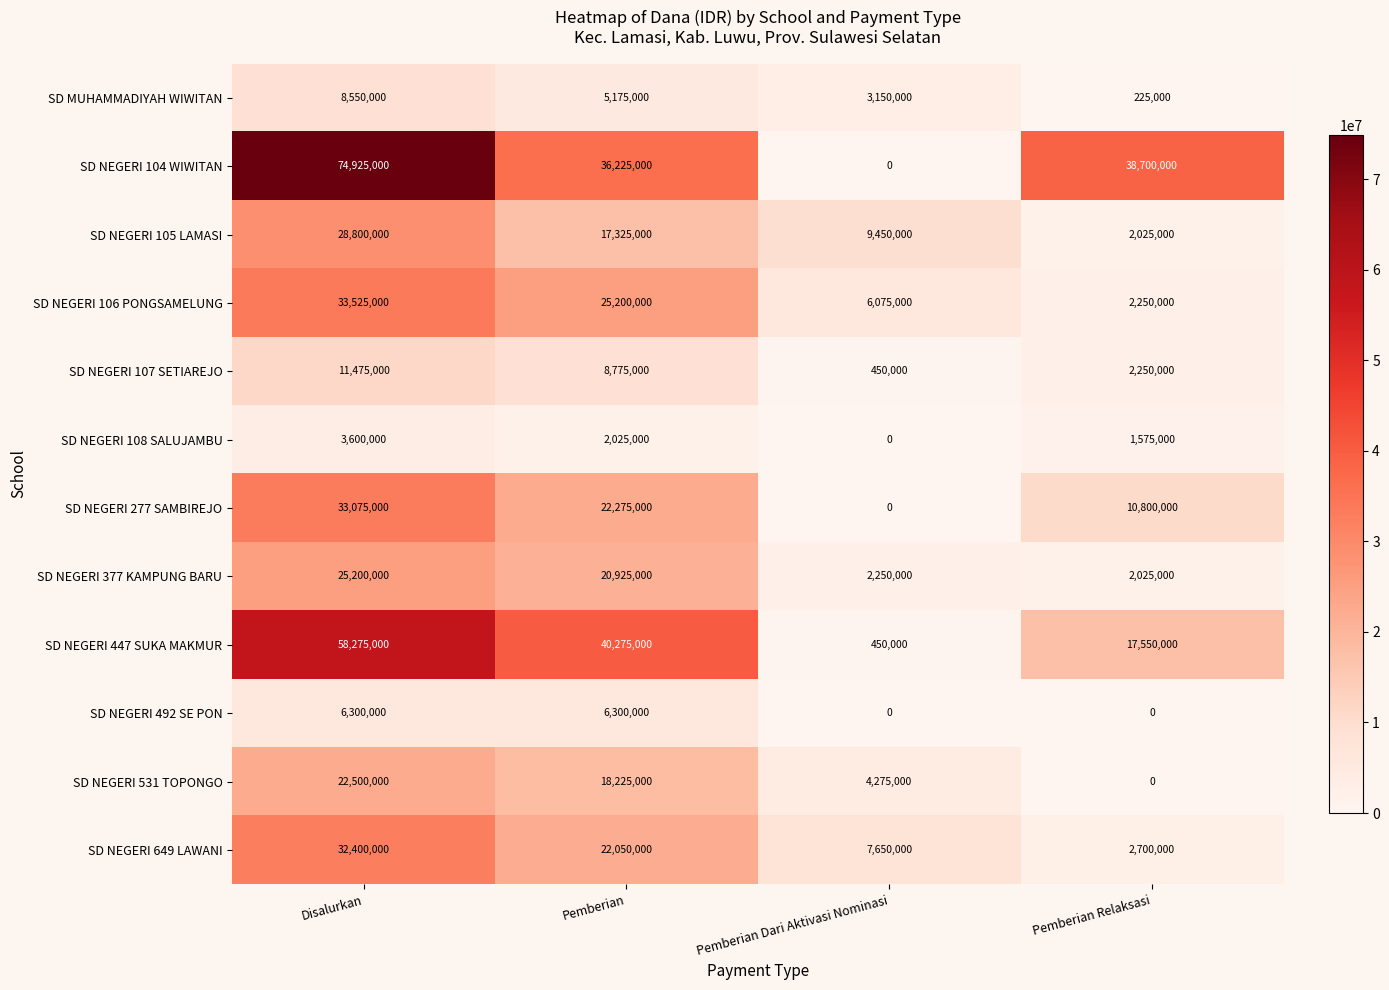

The value of SD MUHAMMADIYAH WIWITAN at Pemberian Dari Aktivasi Nominasi is 1634280. True or false?

False